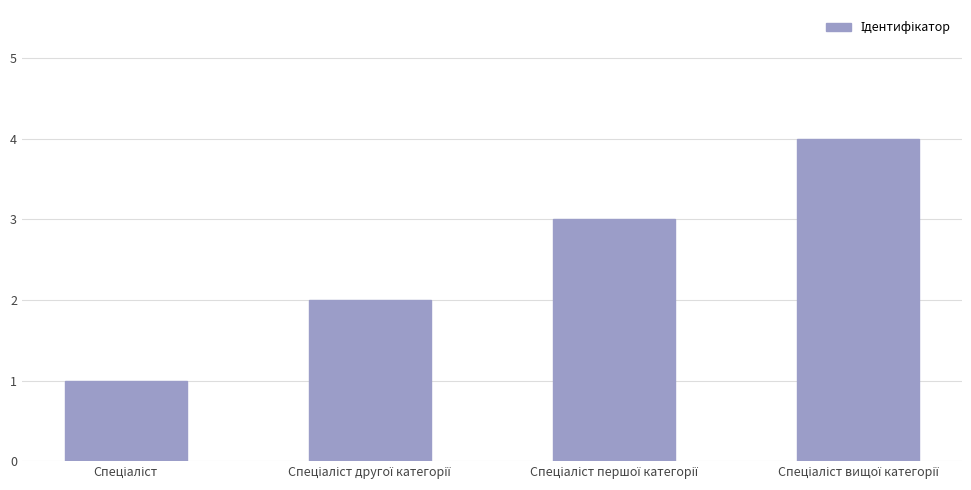

What is the difference between the maximum and minimum values?

3